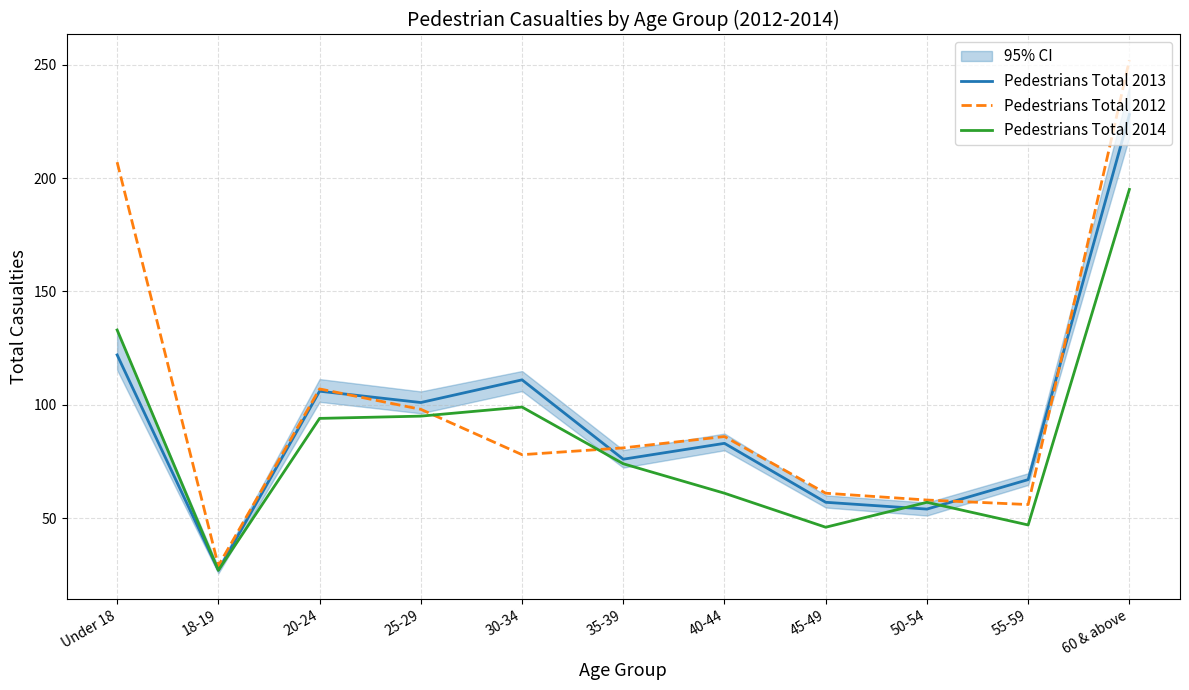

Which label corresponds to the largest value in the chart?

60 & above